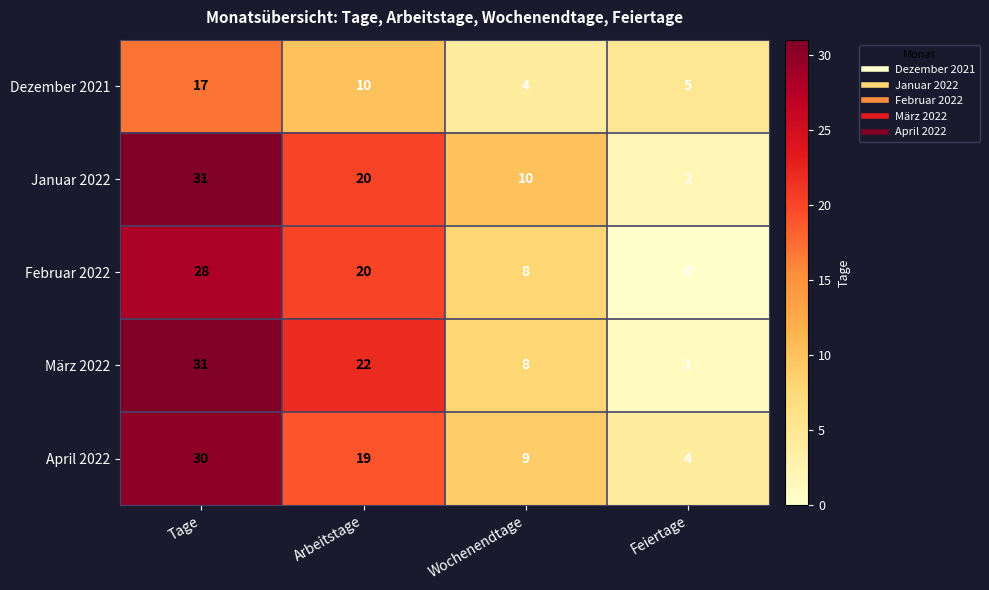

At which label does April 2022 first exceed 19?

Tage